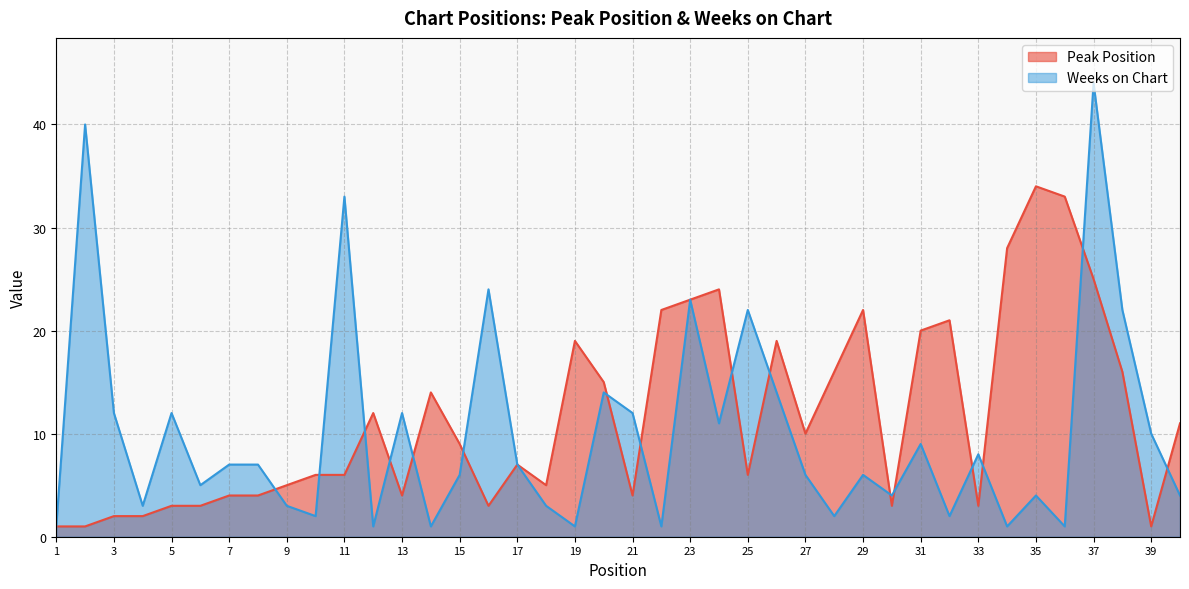

Reading right to left, list all the values displayed in this chart.

Peak Position: 40=11	39=1	38=16	37=25	36=33	35=34	34=28	33=3	32=21	31=20	30=3	29=22	28=16	27=10	26=19	25=6	24=24	23=23	22=22	21=4	20=15	19=19	18=5	17=7	16=3	15=9	14=14	13=4	12=12	11=6	10=6	9=5	8=4	7=4	6=3	5=3	4=2	3=2	2=1	1=1
Weeks on Chart: 40=4	39=10	38=22	37=44	36=1	35=4	34=1	33=8	32=2	31=9	30=4	29=6	28=2	27=6	26=14	25=22	24=11	23=23	22=1	21=12	20=14	19=1	18=3	17=7	16=24	15=6	14=1	13=12	12=1	11=33	10=2	9=3	8=7	7=7	6=5	5=12	4=3	3=12	2=40	1=1